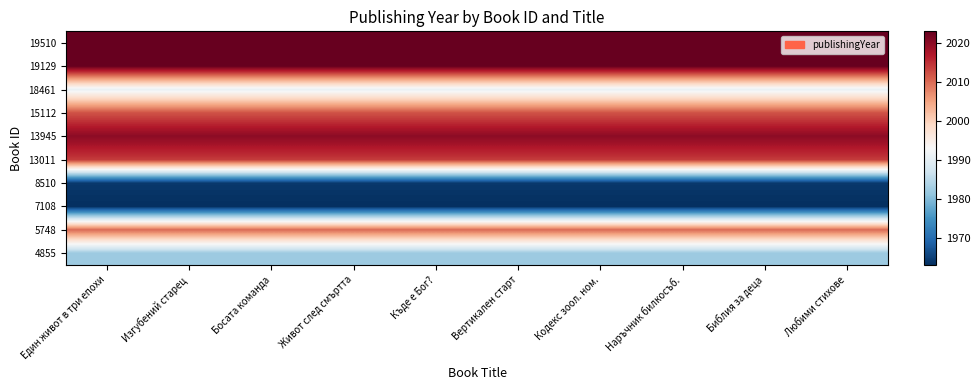

What is the smallest value displayed?

1963